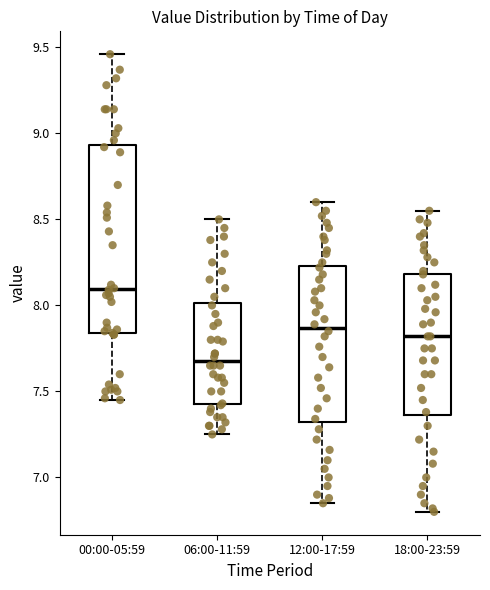

Which box has the highest median line?

00:00-05:59